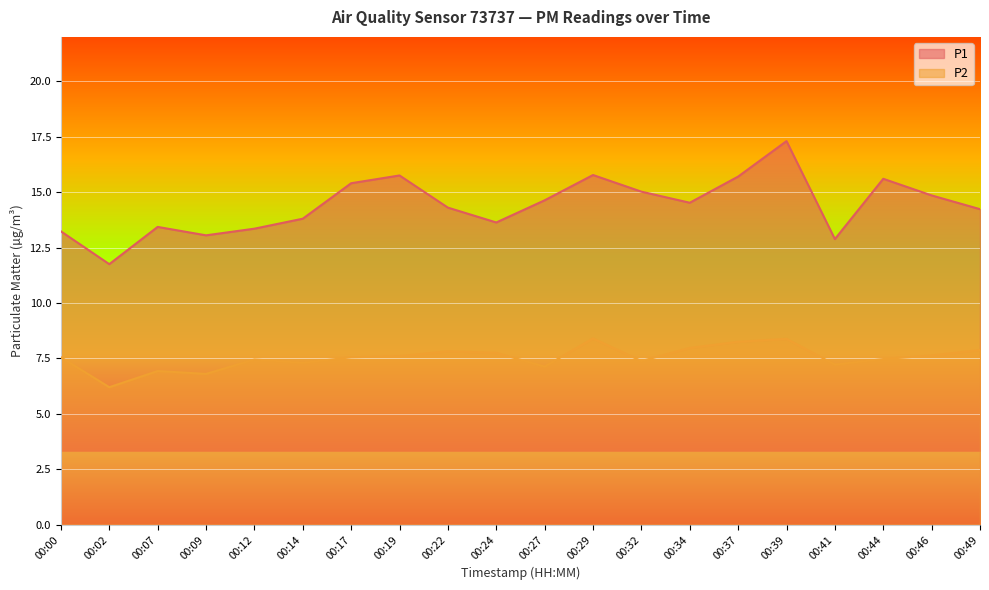

What is the value of the P1 point at the 11th from the left?

14.6